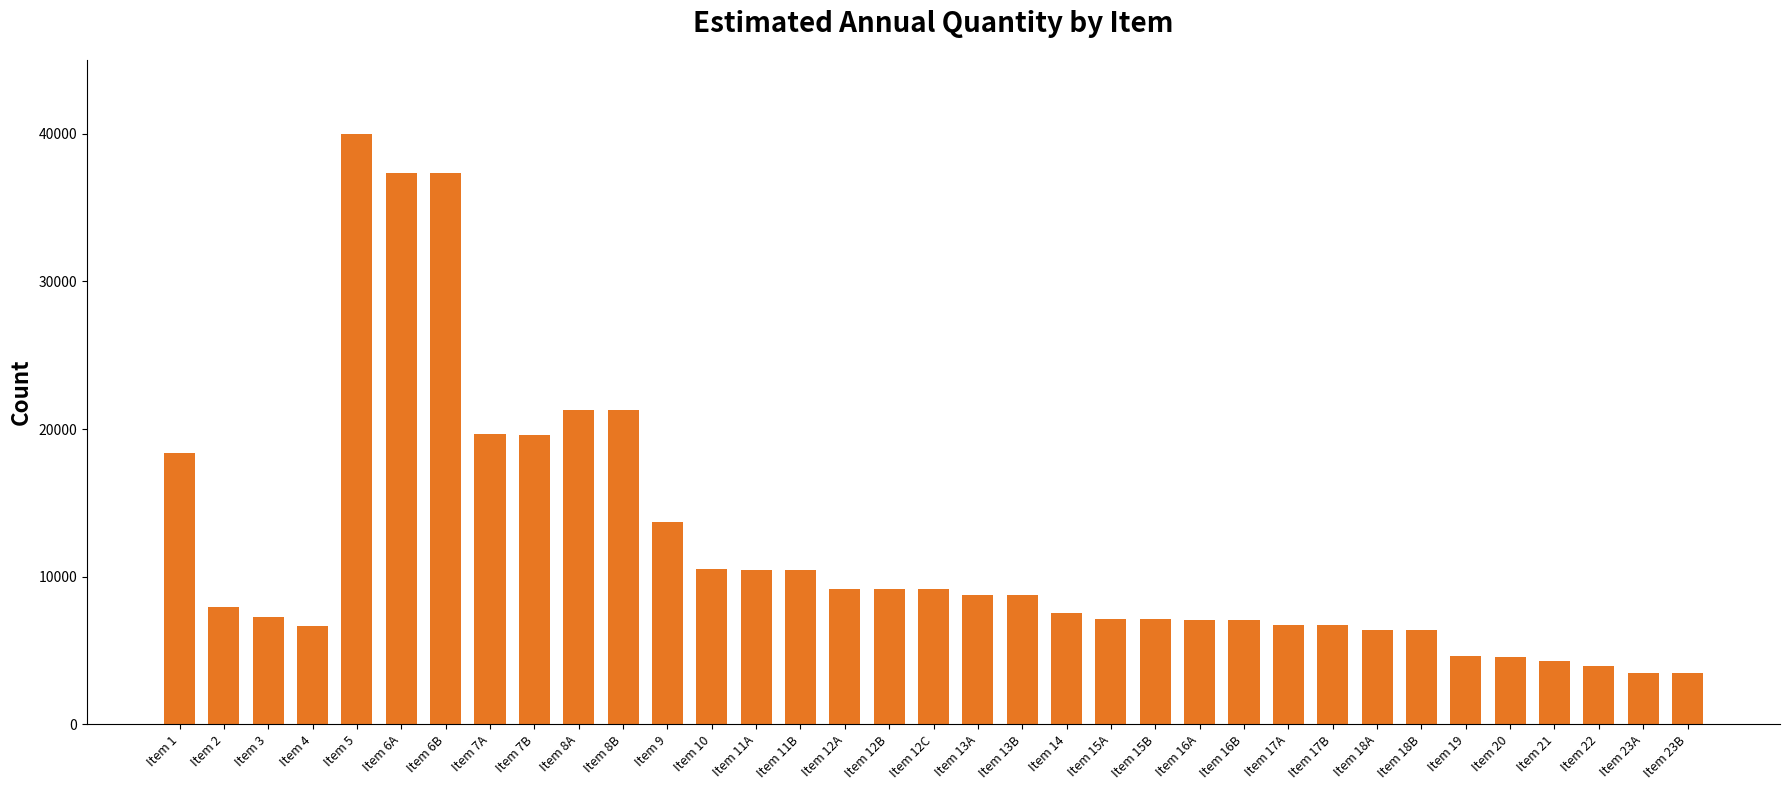

Count the number of categories in the chart.

35